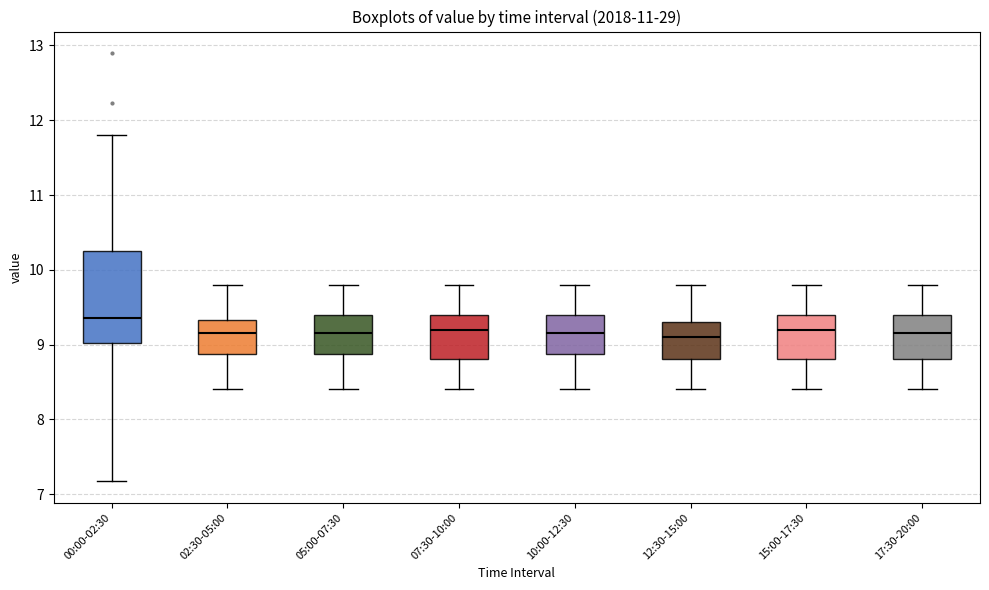

Where does the upper whisker of the box for 00:00-02:30 end on the y-axis? The values are not printed on the chart, so give them approximately, as read against the axis.

11.8